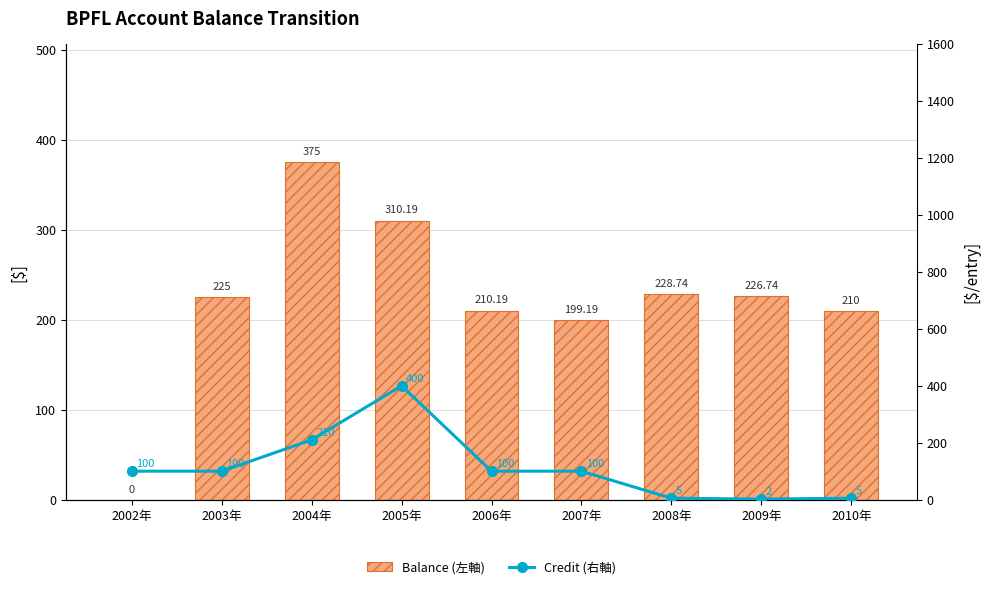

Where is Credit (右軸) nearest to the value 201?

2004年